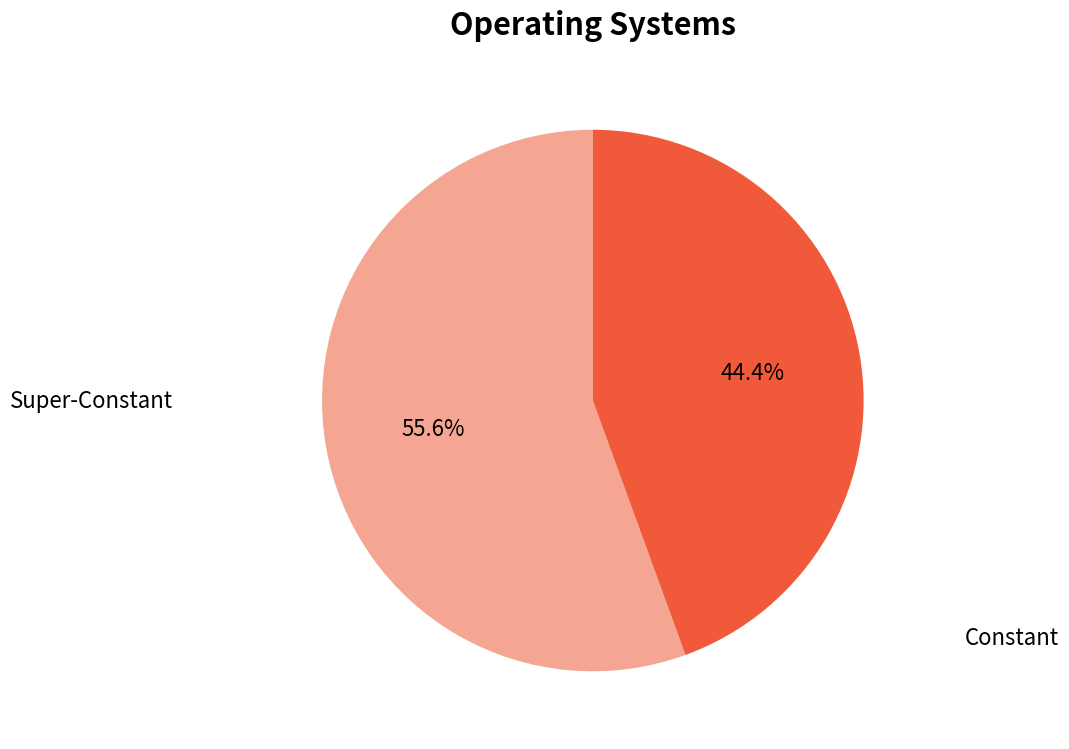

How many segments does this pie chart have?

2